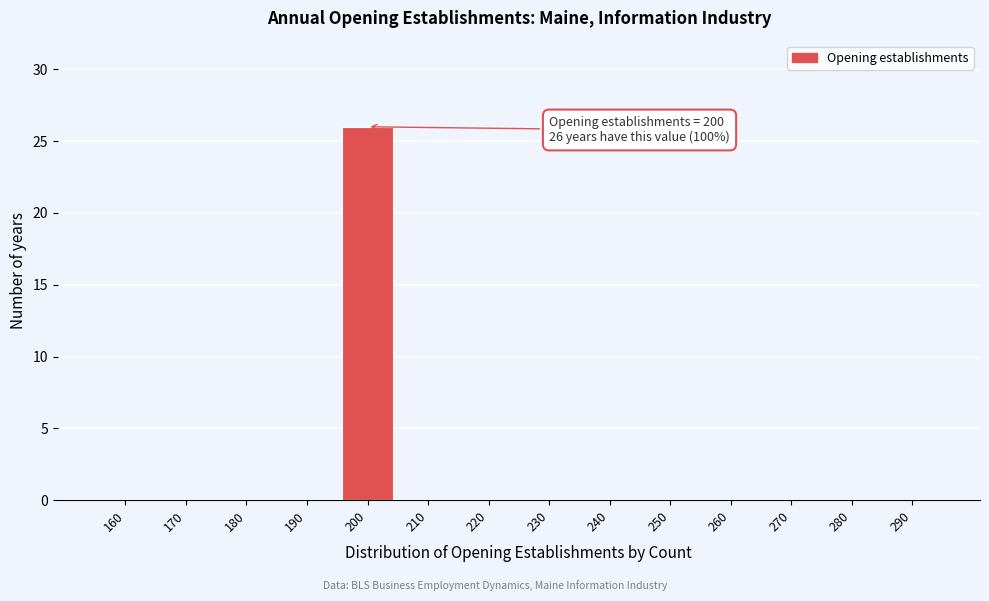

Reading right to left, list all the values displayed in this chart.

290=0	280=0	270=0	260=0	250=0	240=0	230=0	220=0	210=0	200=26	190=0	180=0	170=0	160=0